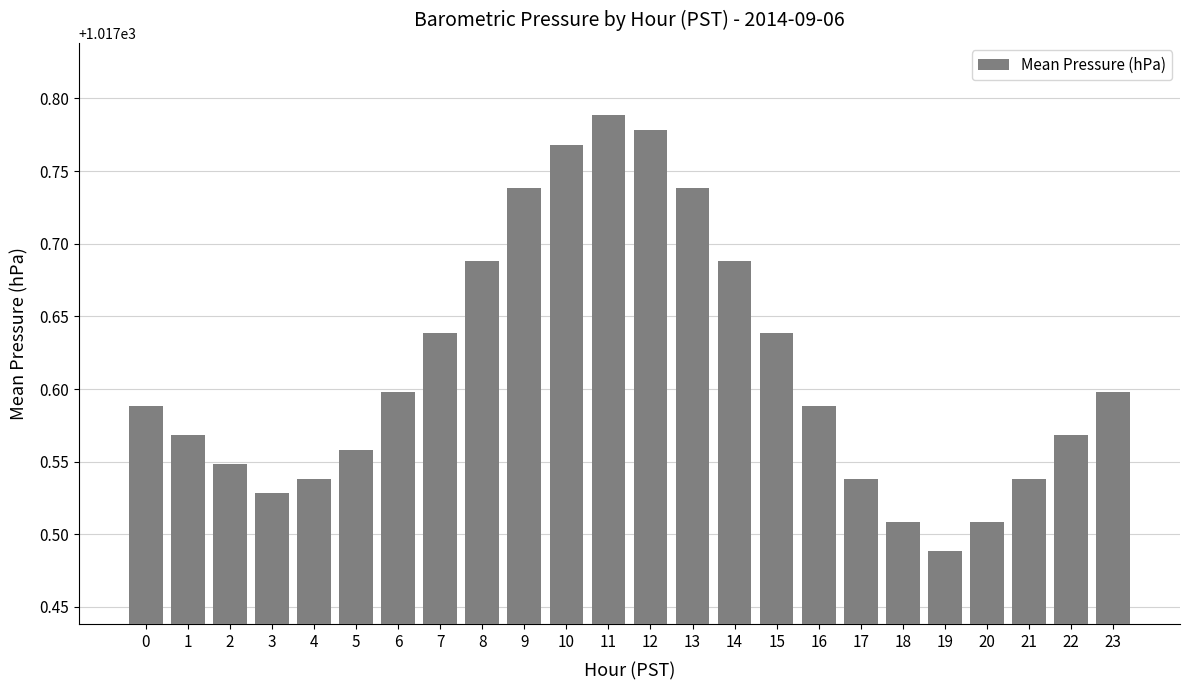

Between 12 and 22, which is larger?

12